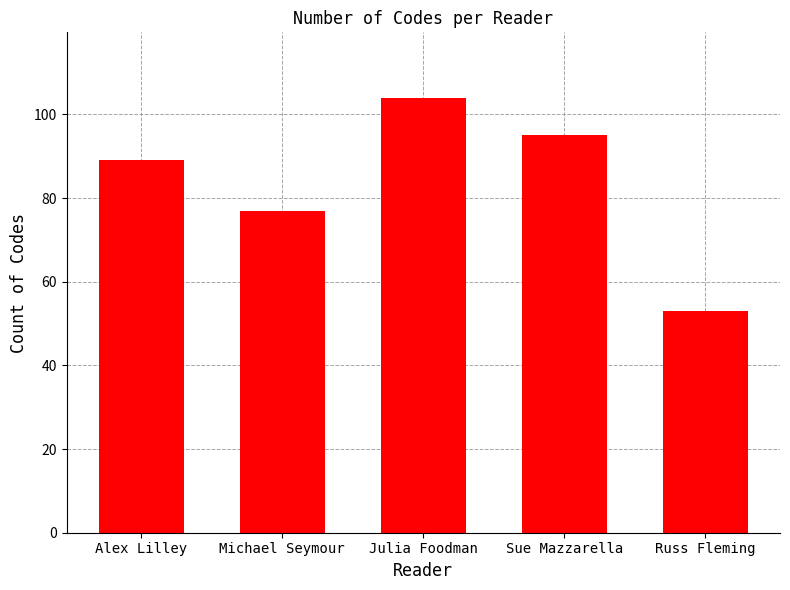

Is it true that the value at Julia Foodman is 162?

False